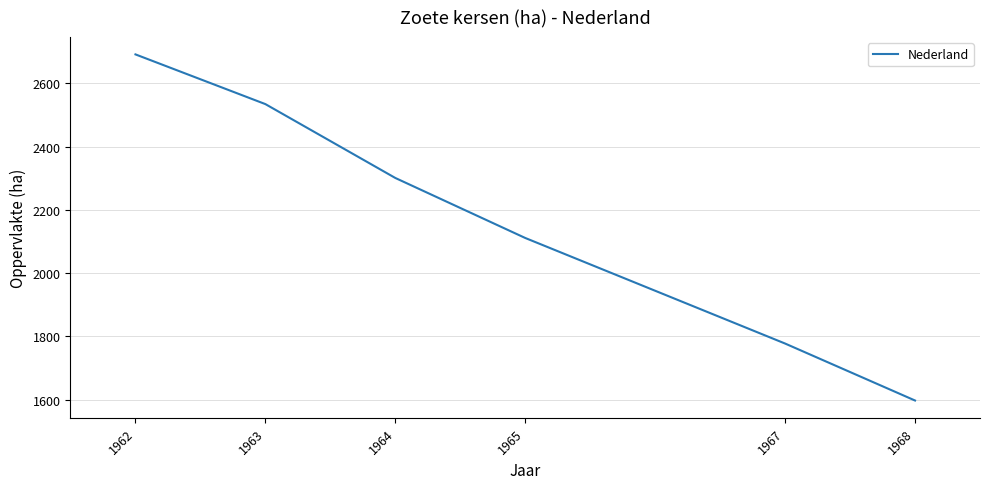

What is the minimum value shown in the chart?

1597.1